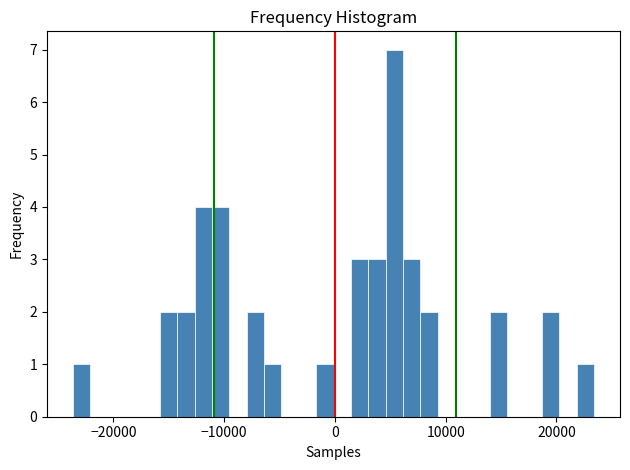

Read against the x-axis, roughly where is the centre of the tallest bar?

5000